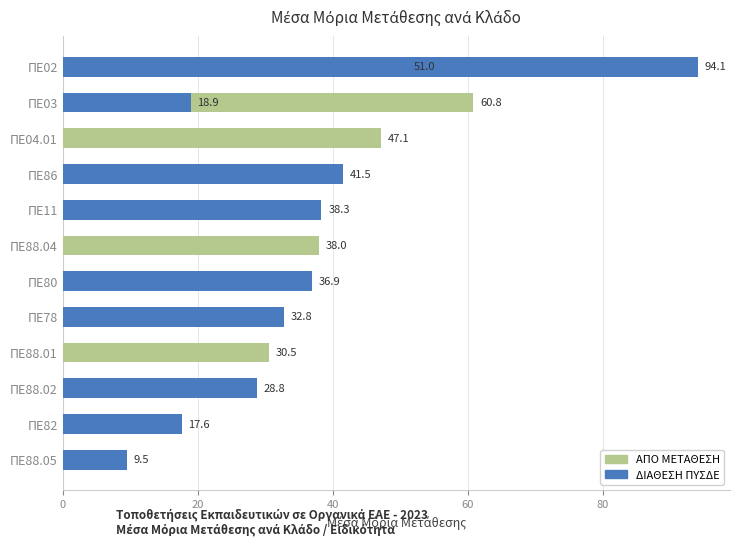

How many data points in ΑΠΟ ΜΕΤΑΘΕΣΗ are above 0?

5